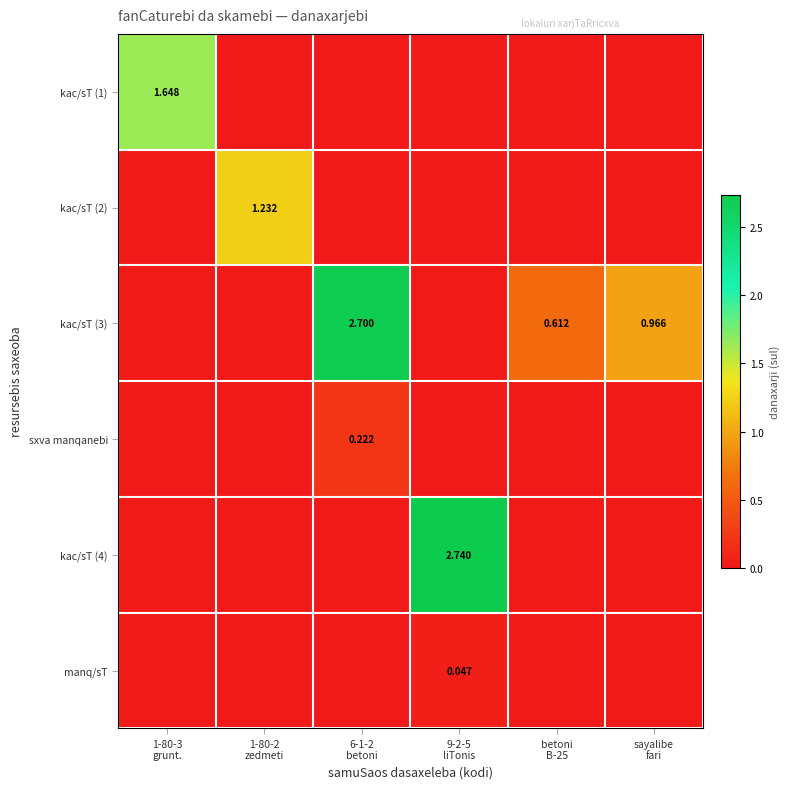

Which series has the largest total across all categories?

kac/sT (3)